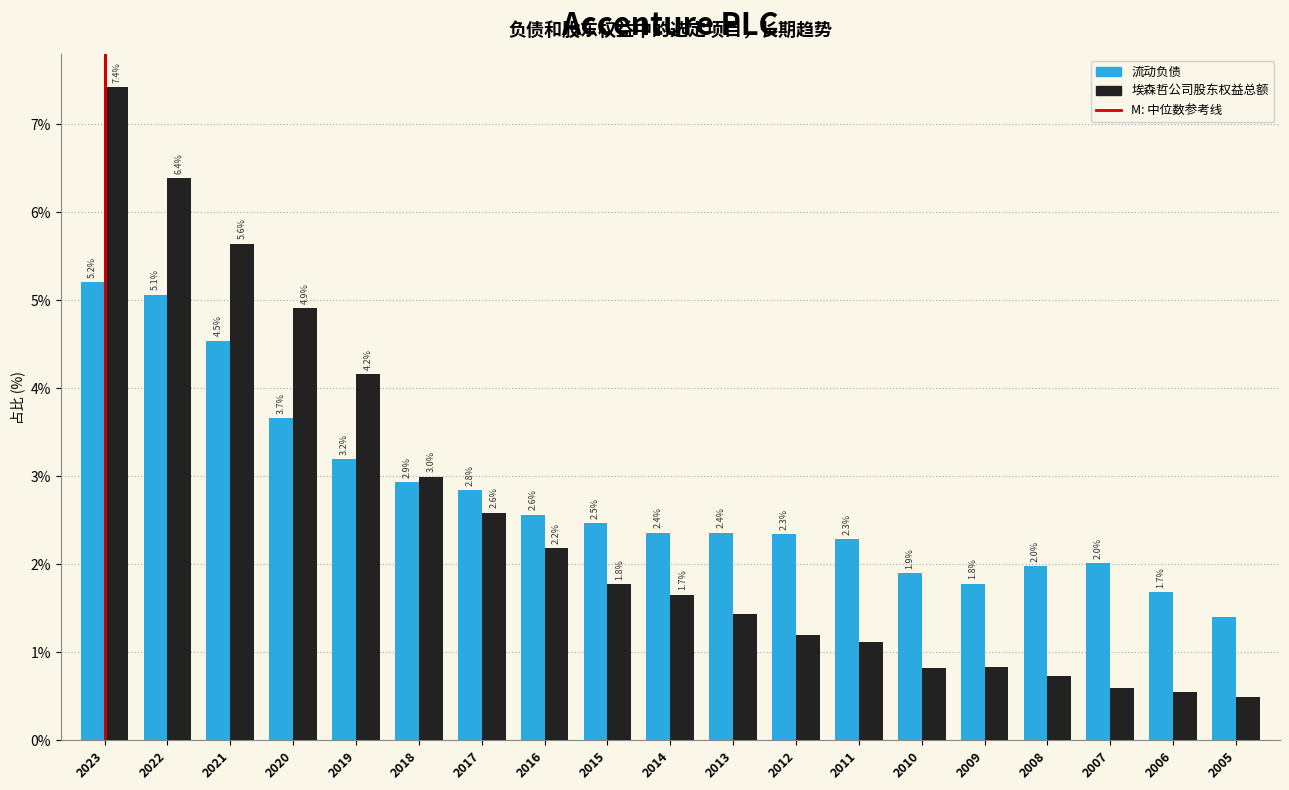

What is the difference between the maximum and minimum values in the 埃森哲公司股东权益总额 series?

6.9